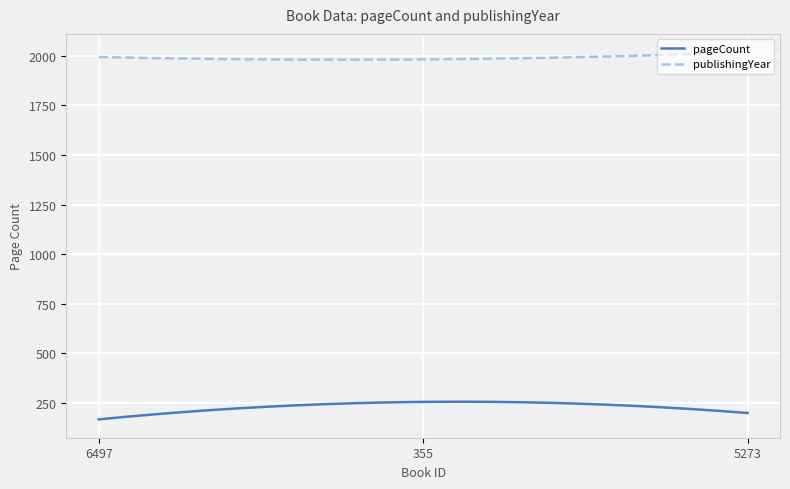

What is the highest value of the publishingYear series?

2017.0